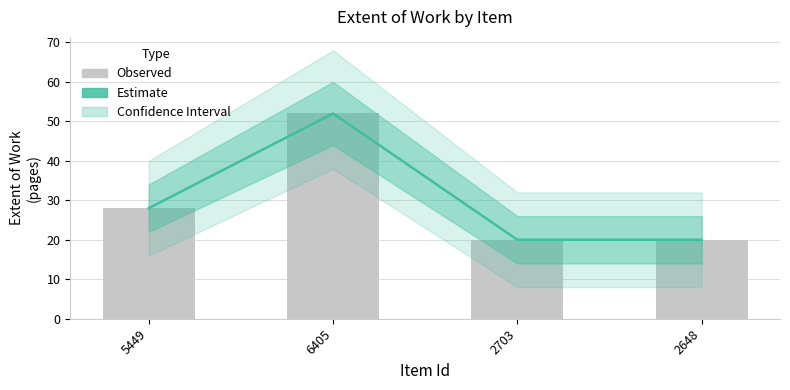

Count the number of categories in the chart.

4